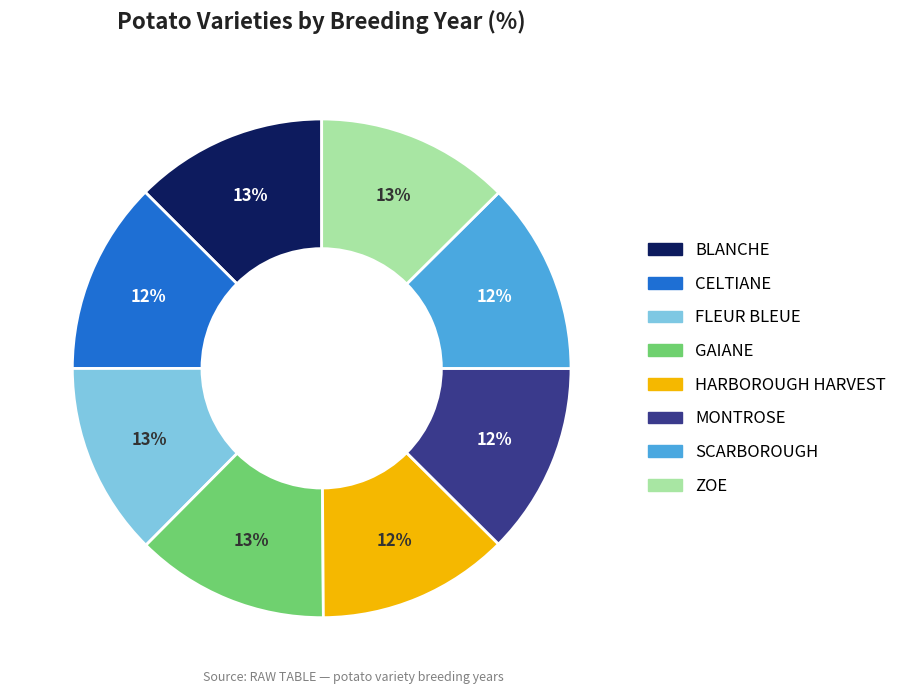

How many segments does this pie chart have?

8